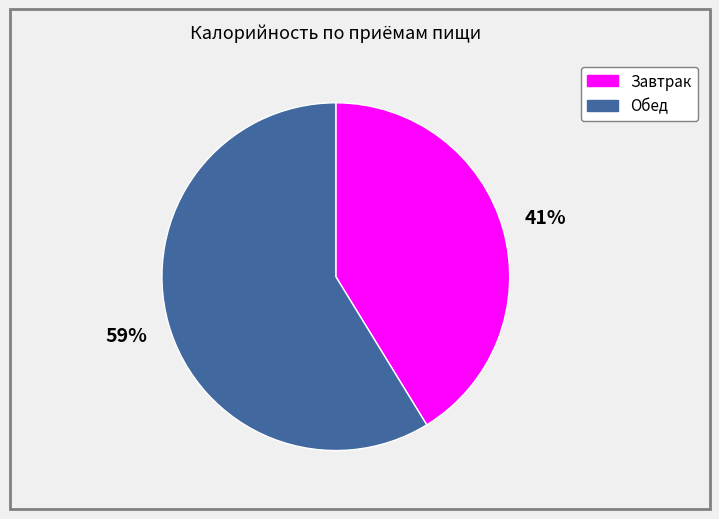

Does any single category account for the majority?

Yes